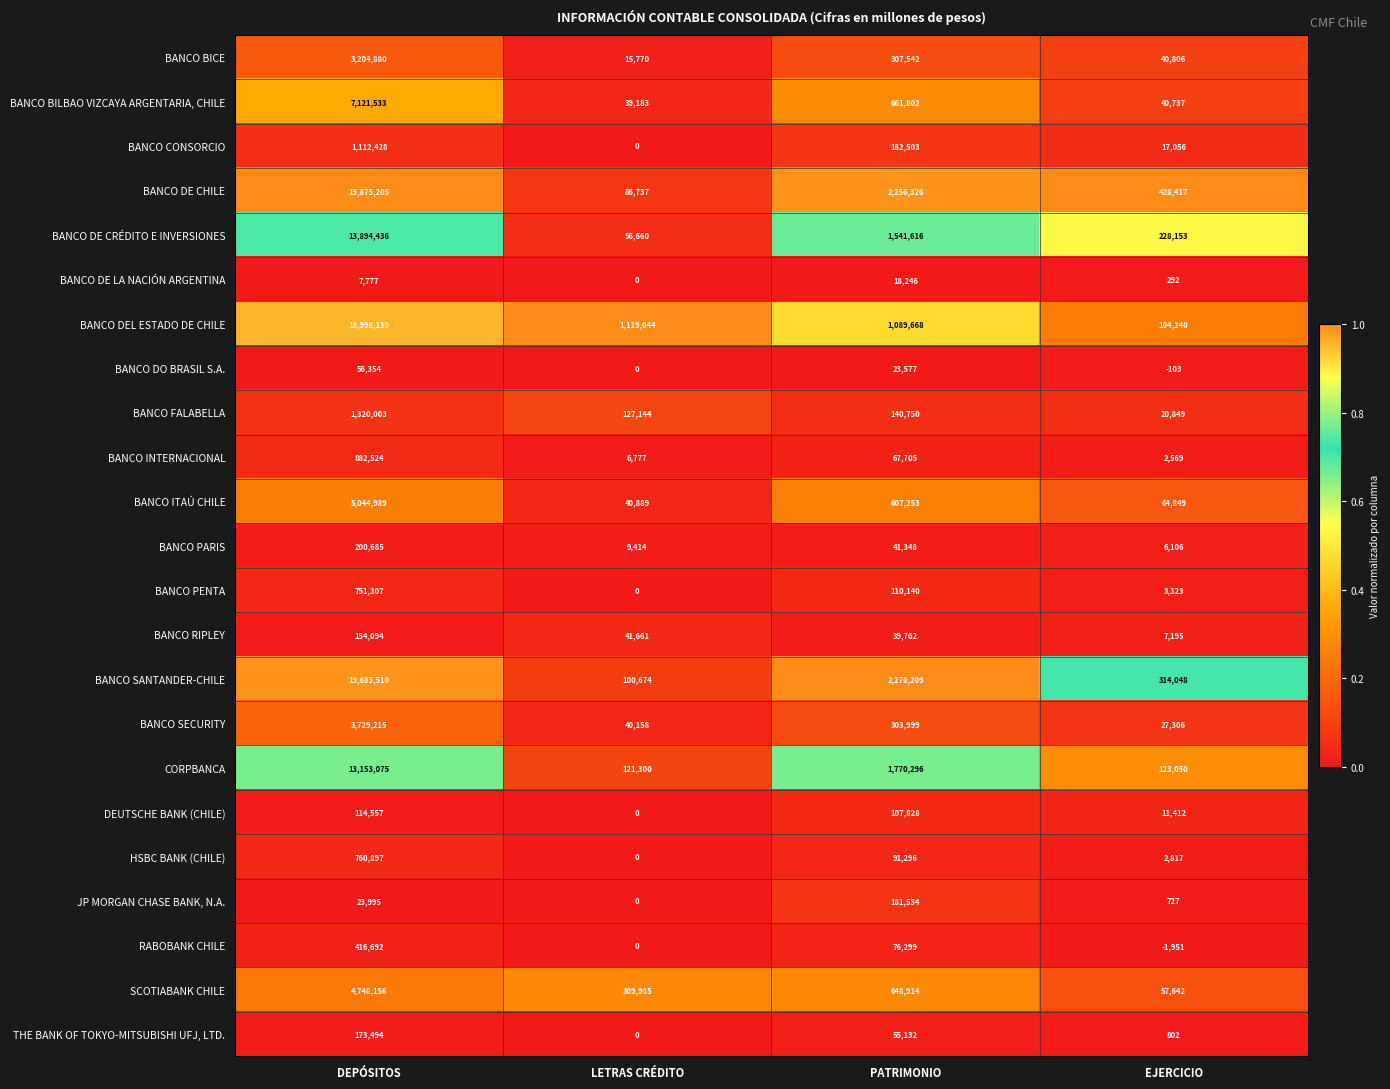

Which category has the highest value across all series?

DEPÓSITOS